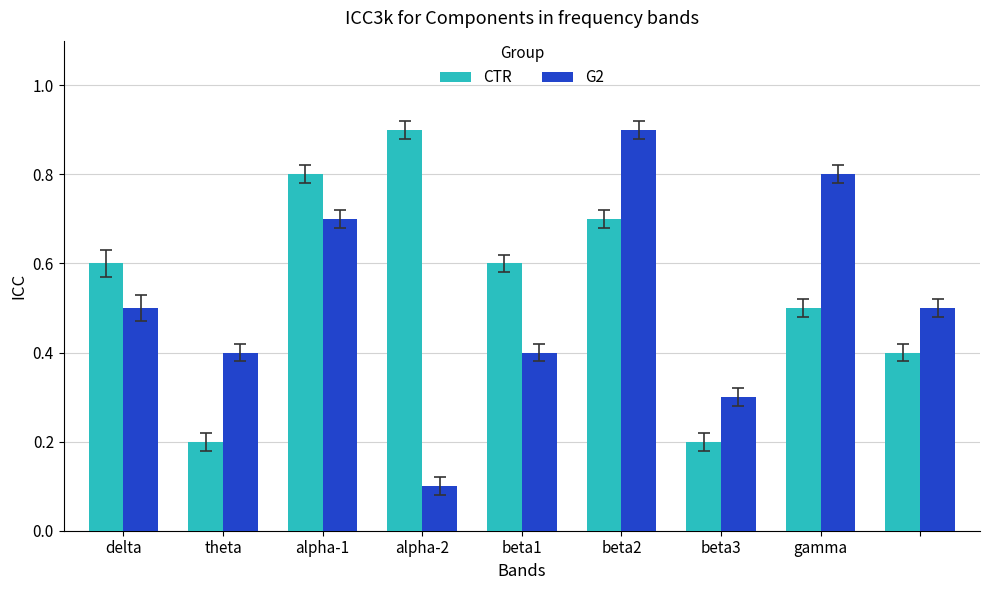

Reading left to right, list all the values displayed in this chart.

CTR: 0.6	0.2	0.8	0.9	0.6	0.7	0.2	0.5	0.4
G2: 0.5	0.4	0.7	0.1	0.4	0.9	0.3	0.8	0.5